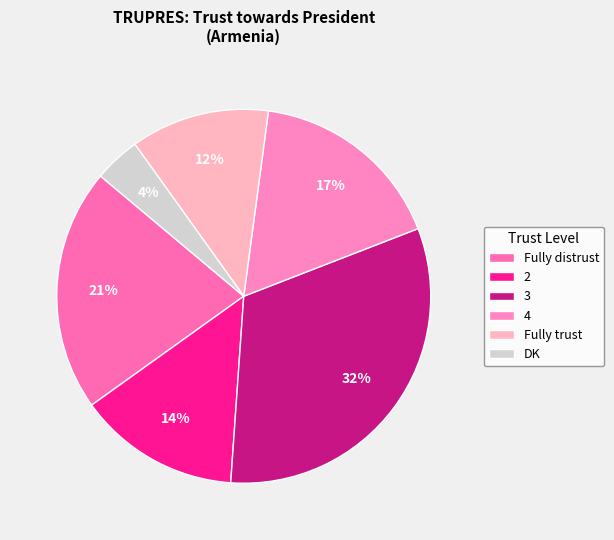

What is the ratio of the value at 4 to the value at 3?

0.5